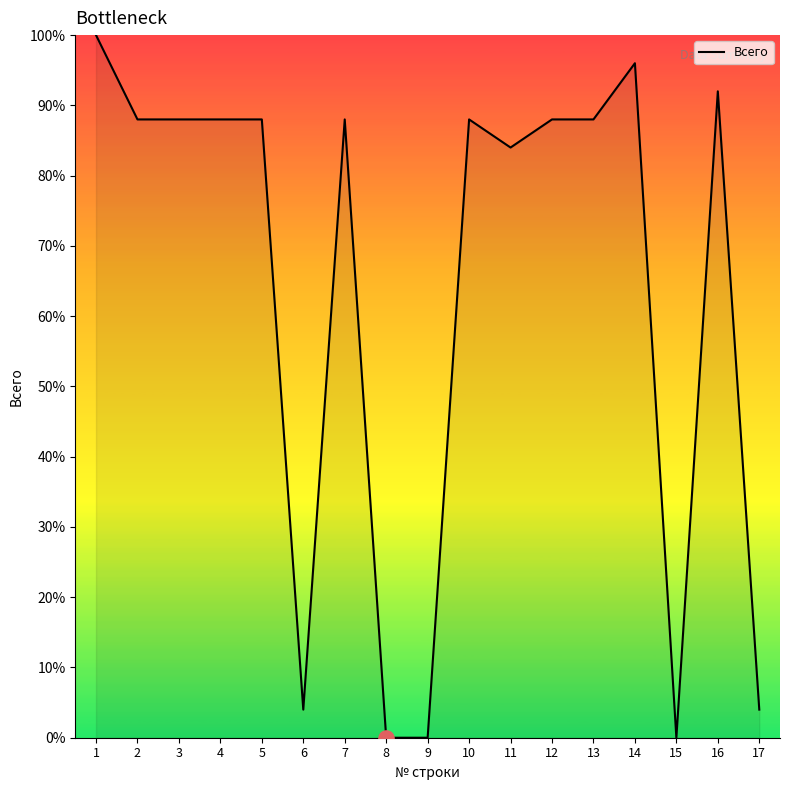

Between 17 and 7, which is larger?

7